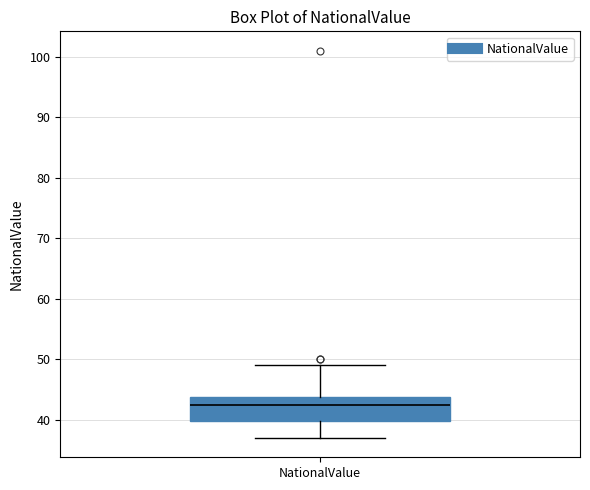

Read this box plot against the y-axis: the position of the median line, the range covered by the box, and the ends of both whiskers. The values are not printed on the chart, so give them approximately, as read against the axis.

median 43, box 40 to 44, whiskers 37 to 49